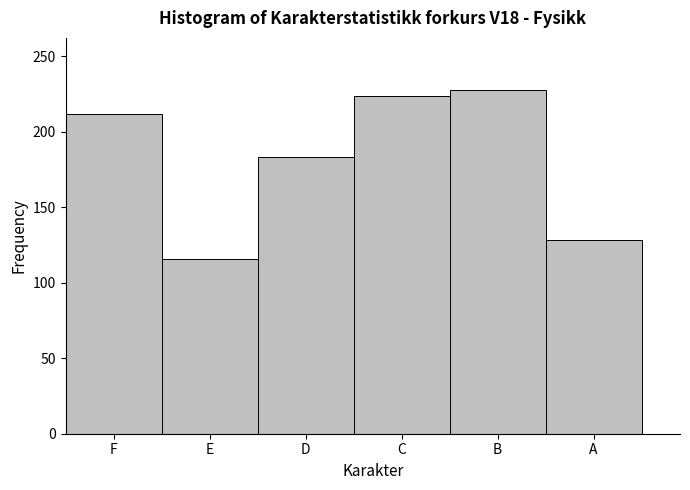

Reading left to right, extract all data points from this chart.

212	116	183	224	228	128